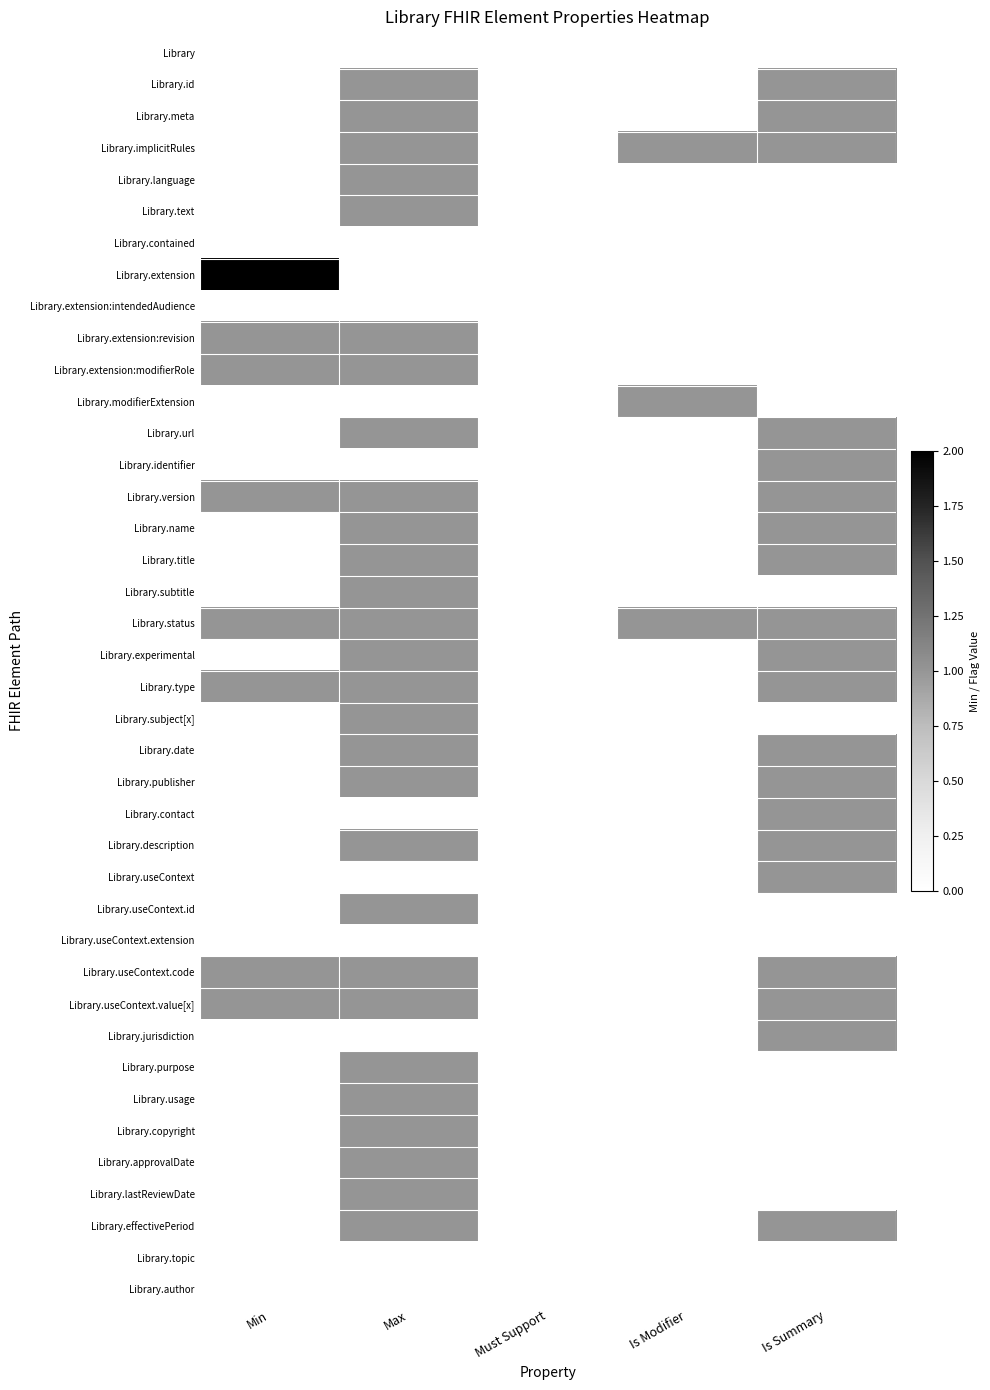

Rank the series by their maximum value, from lowest to highest.

Library, Library.contained, Library.extension:intendedAudience, Library.useContext.extension, Library.topic, Library.author, Library.id, Library.meta, Library.implicitRules, Library.language, Library.text, Library.extension:revision, Library.extension:modifierRole, Library.modifierExtension, Library.url, Library.identifier, Library.version, Library.name, Library.title, Library.subtitle, Library.status, Library.experimental, Library.type, Library.subject[x], Library.date, Library.publisher, Library.contact, Library.description, Library.useContext, Library.useContext.id, Library.useContext.code, Library.useContext.value[x], Library.jurisdiction, Library.purpose, Library.usage, Library.copyright, Library.approvalDate, Library.lastReviewDate, Library.effectivePeriod, Library.extension